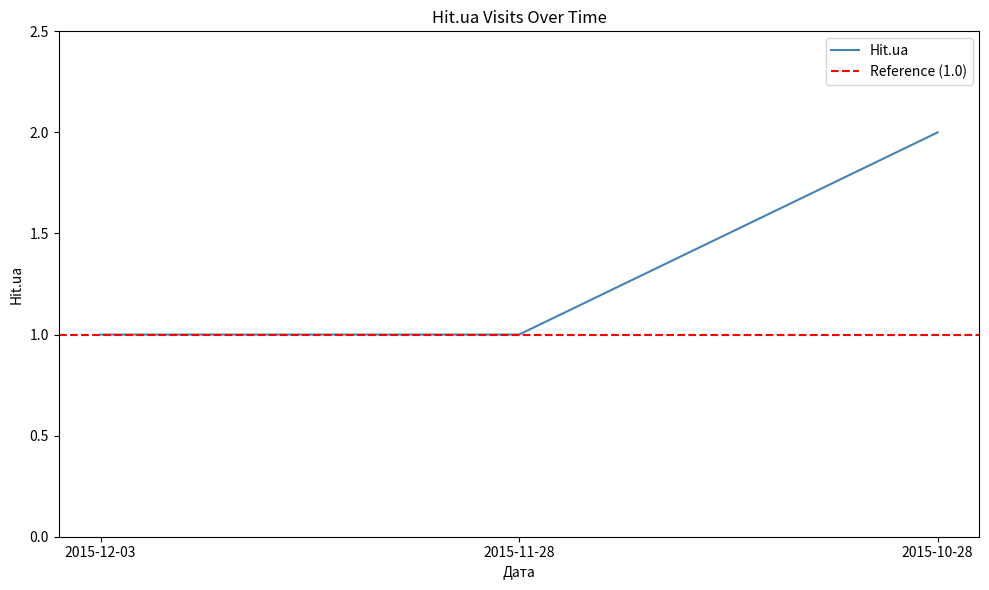

What is the label of the 1st point from the left?

2015-12-03